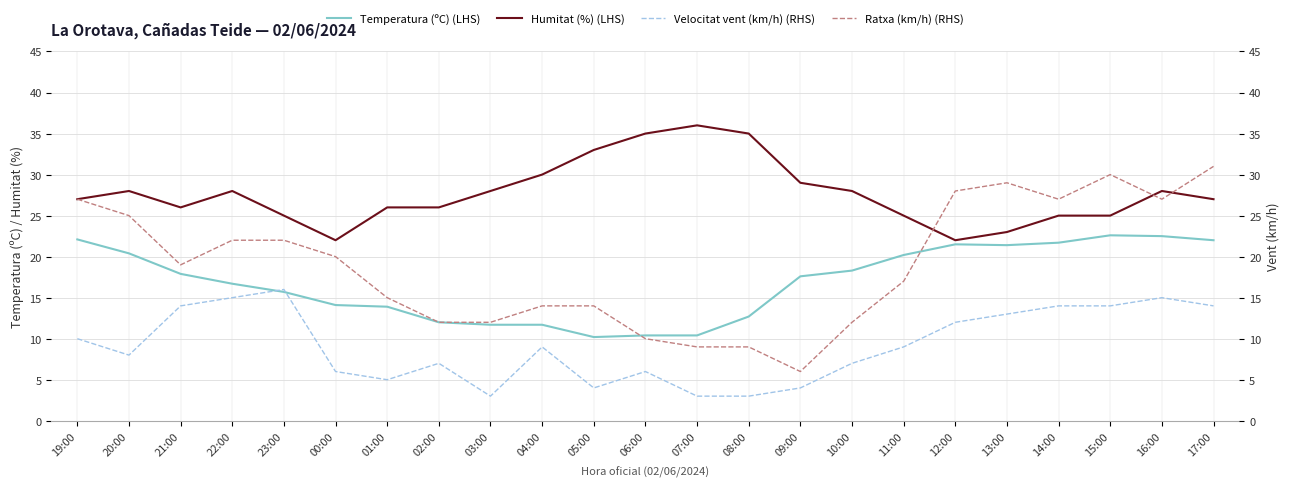

After their last crossing, which series has the higher values: Temperatura (ºC) (LHS) or Ratxa (km/h) (RHS)?

Ratxa (km/h) (RHS)